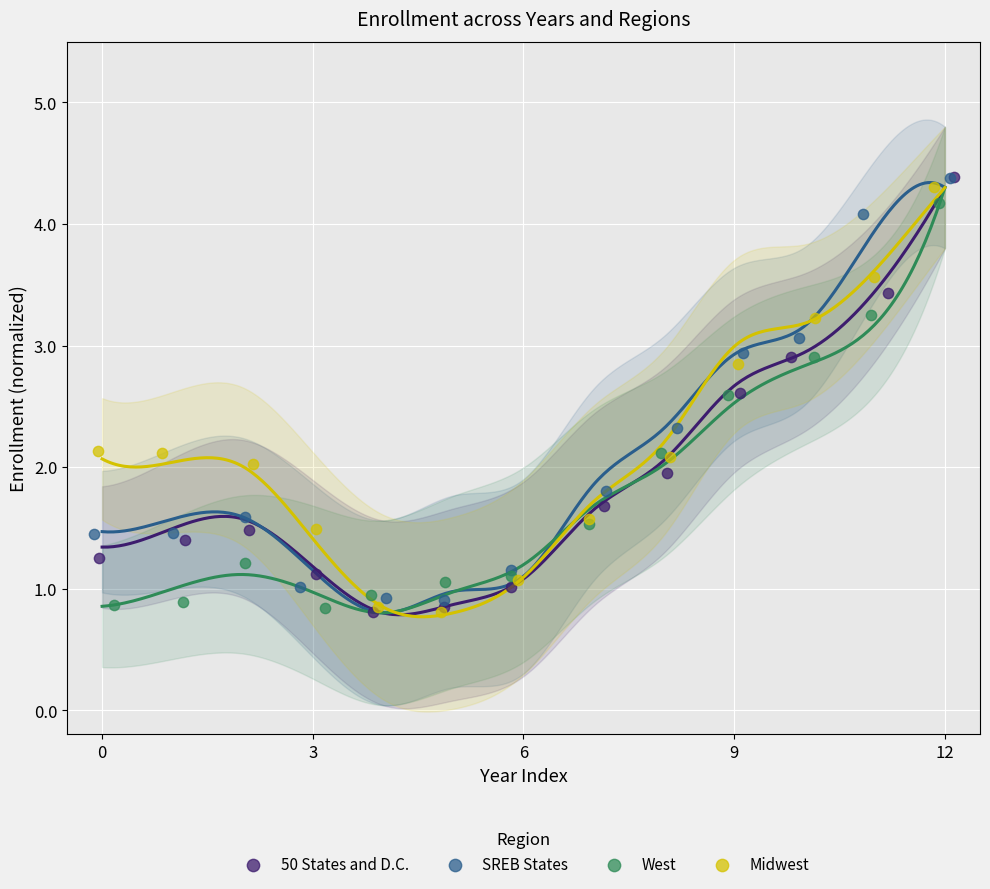

What are all the series names shown in the legend?

50 States and D.C., SREB States, West, Midwest